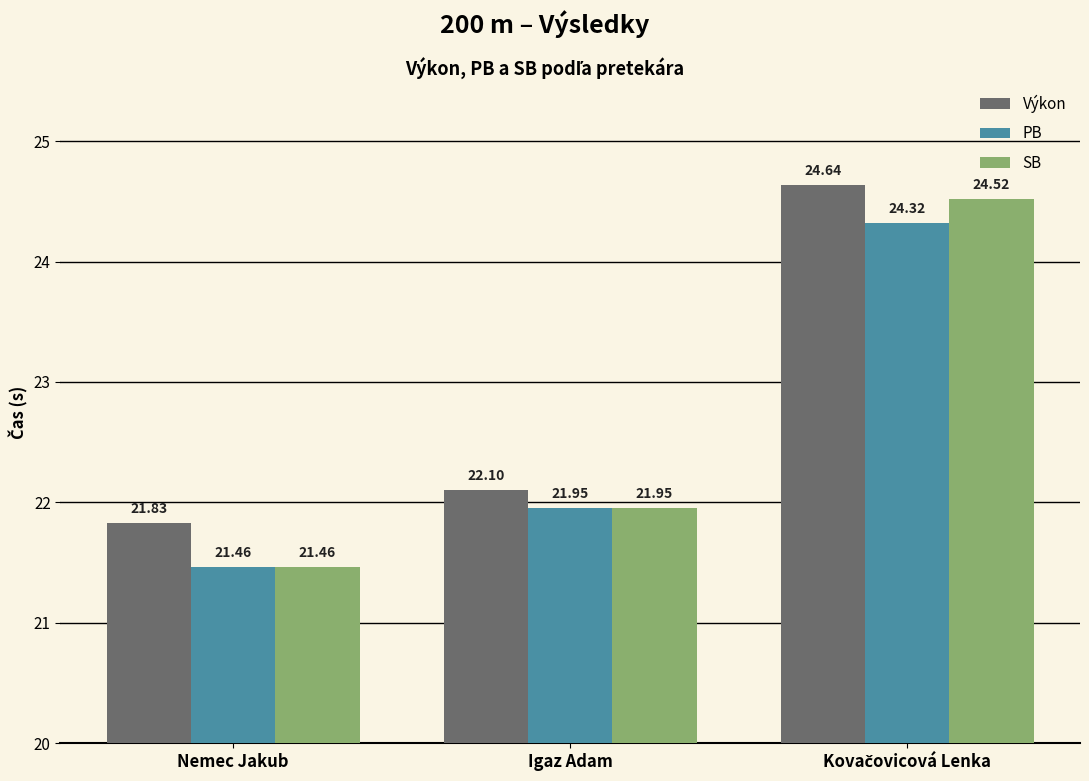

At which label is Výkon closest to 23?

Igaz Adam